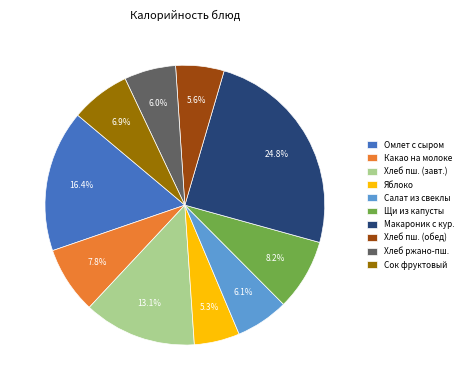

Count the number of slices in the pie.

10